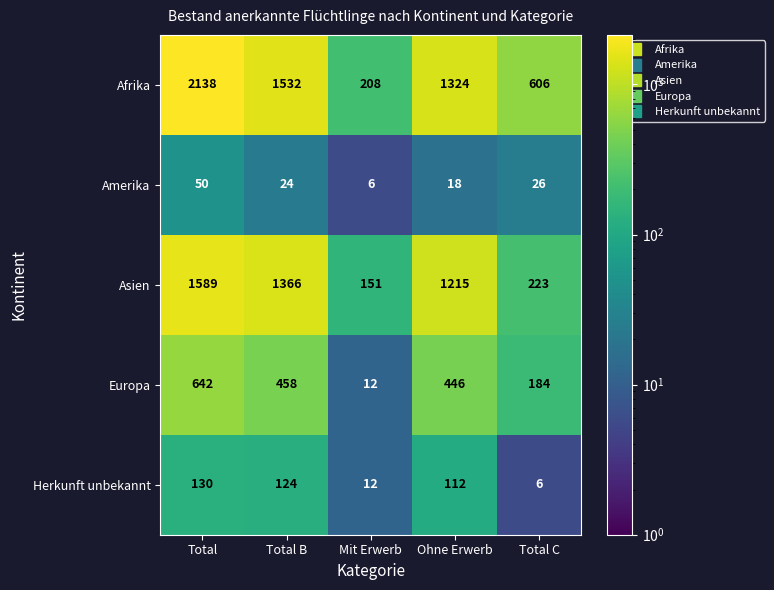

At which category is the sum across all series the highest?

Total